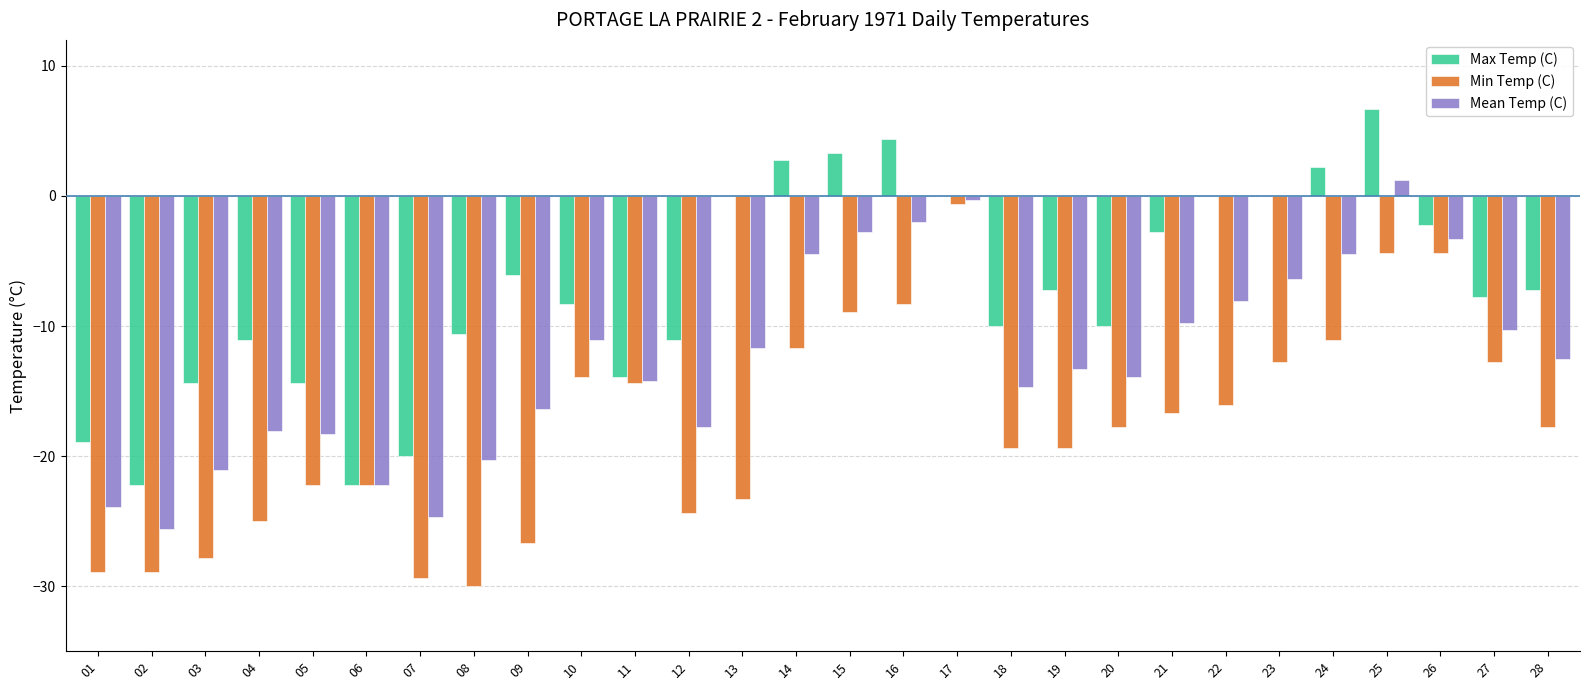

What is the sum of all Min Temp (C) values?

-499.3